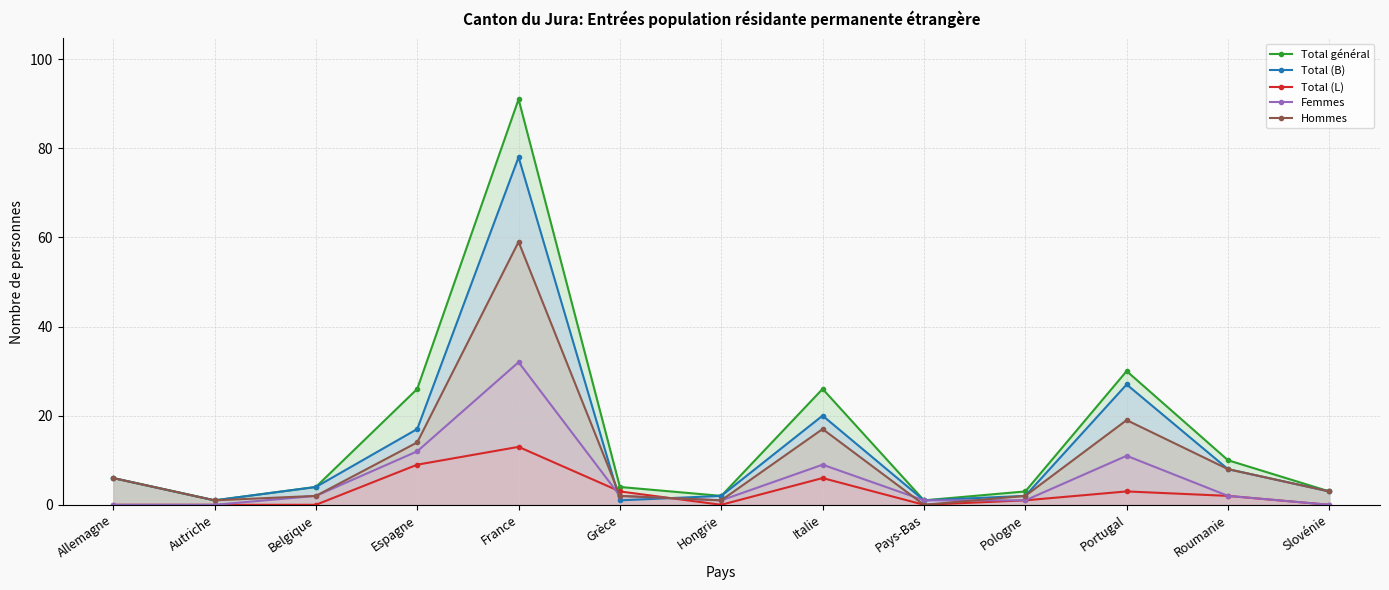

Is it true that Hommes equals 3 at Grèce?

False